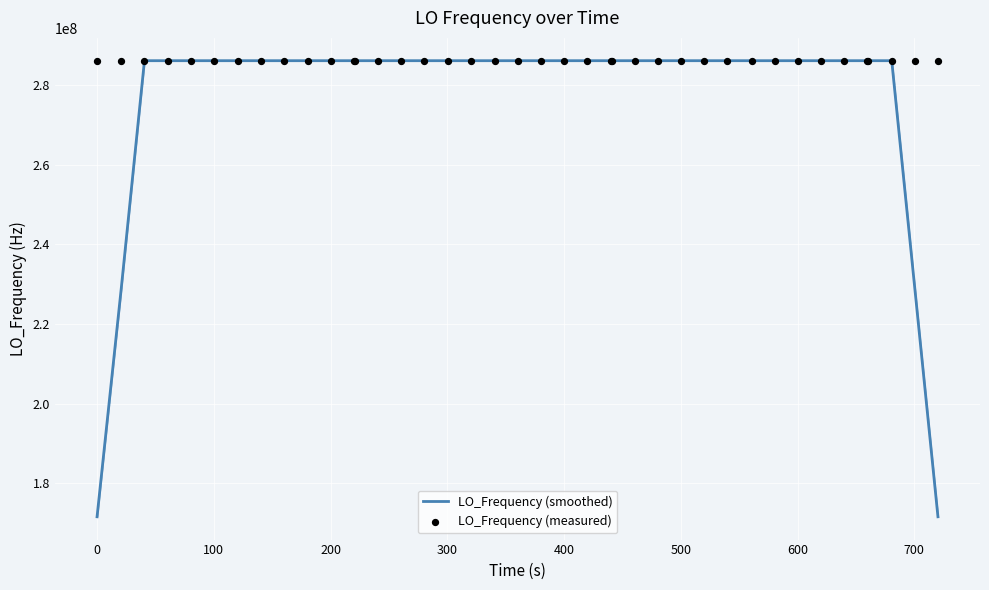

At how many categories does at least one series exceed 284030628?

40